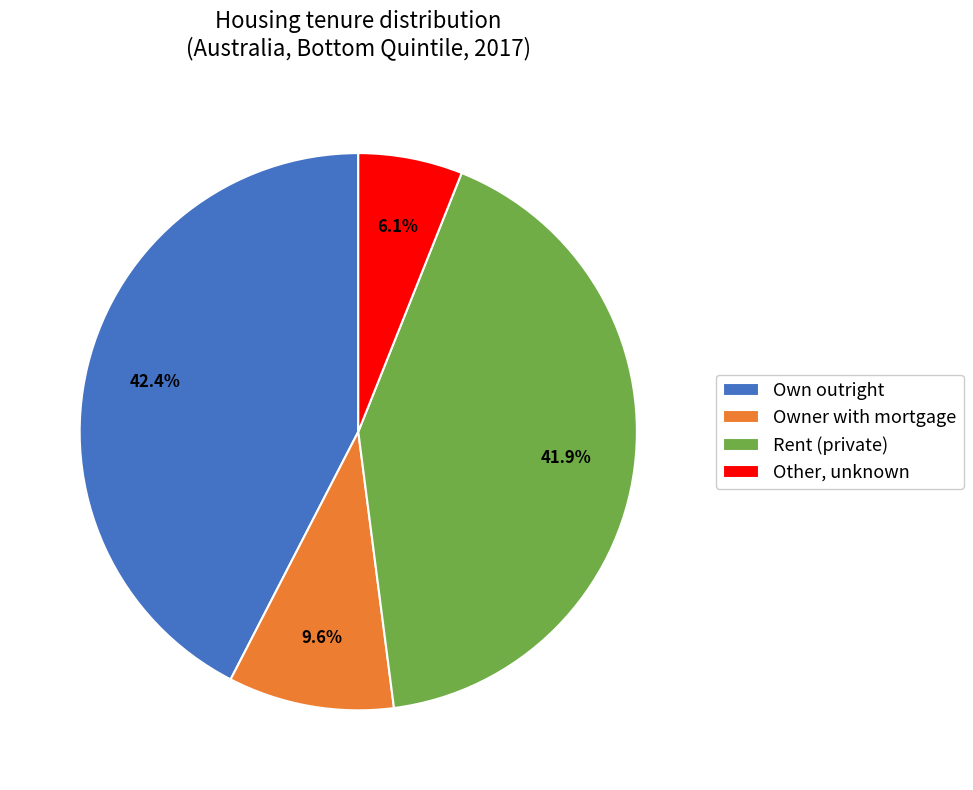

The Owner with mortgage slice represents 10% of the pie. True or false?

True